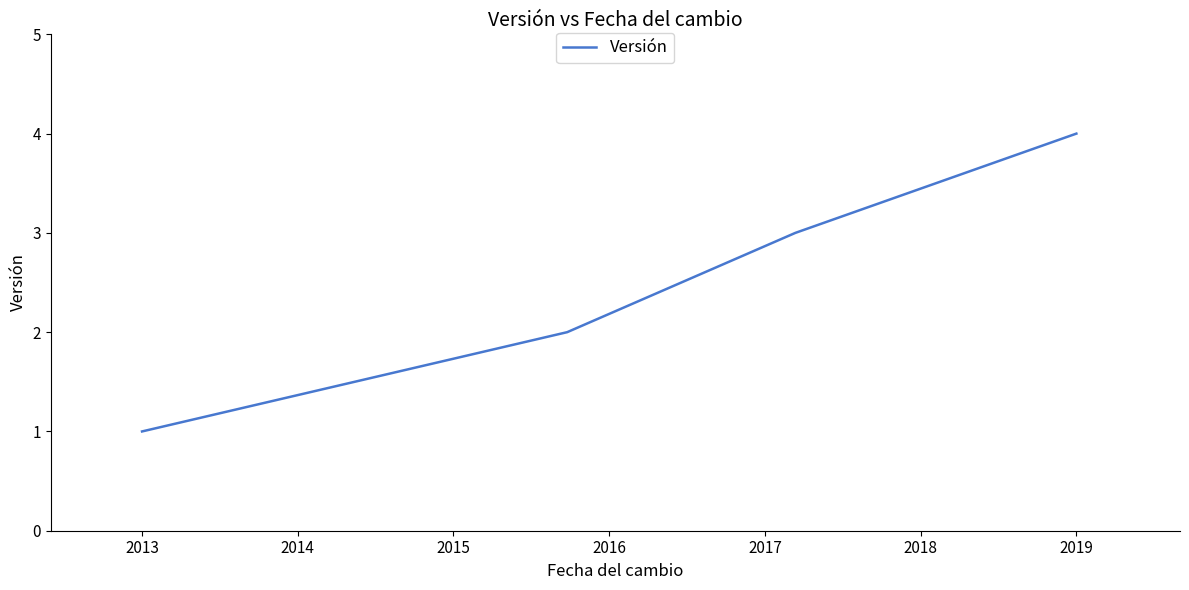

Reading left to right, what are all the values shown in this chart?

1	2	3	4